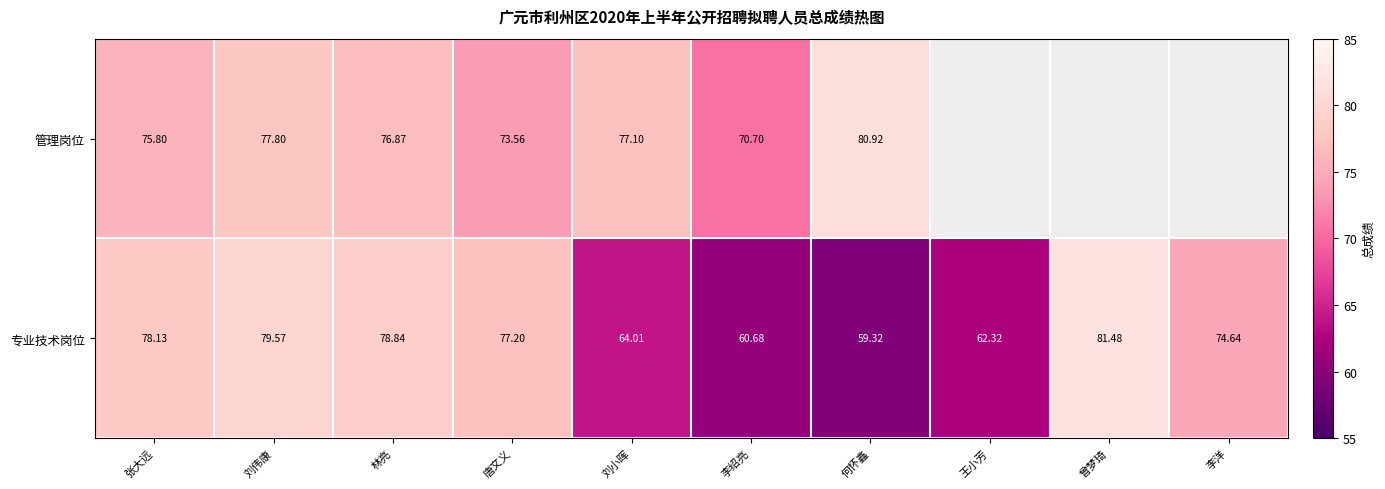

Which category has the lowest value across all series?

何怀鑫